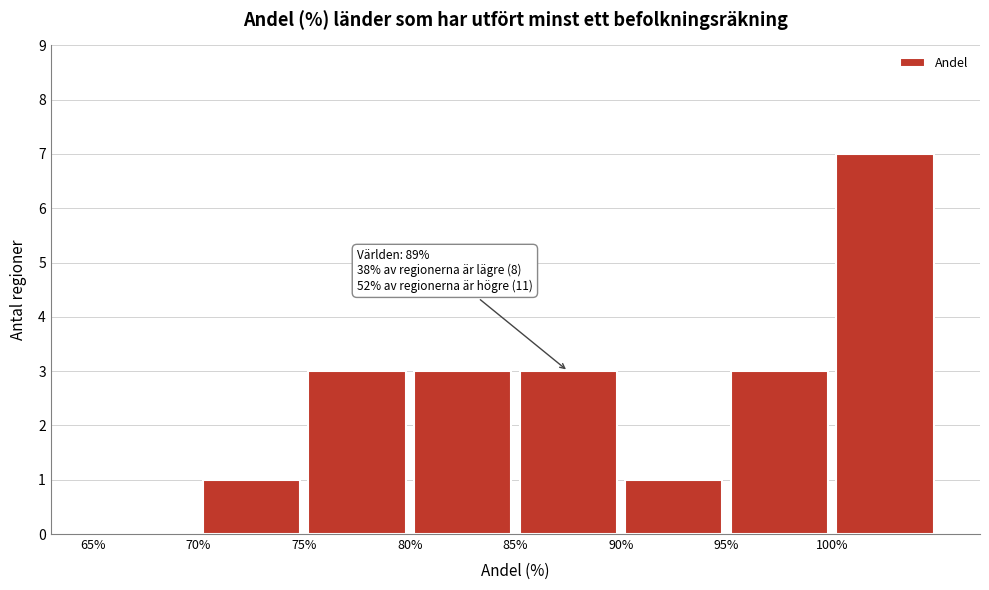

Which range on the x-axis has the tallest bar?

100 to 105